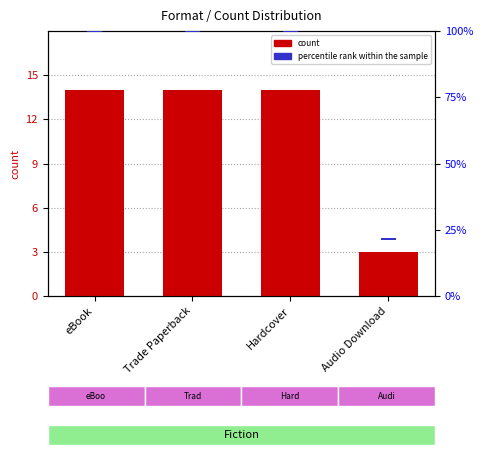

Which series changed the most between eBook and Hardcover?

count